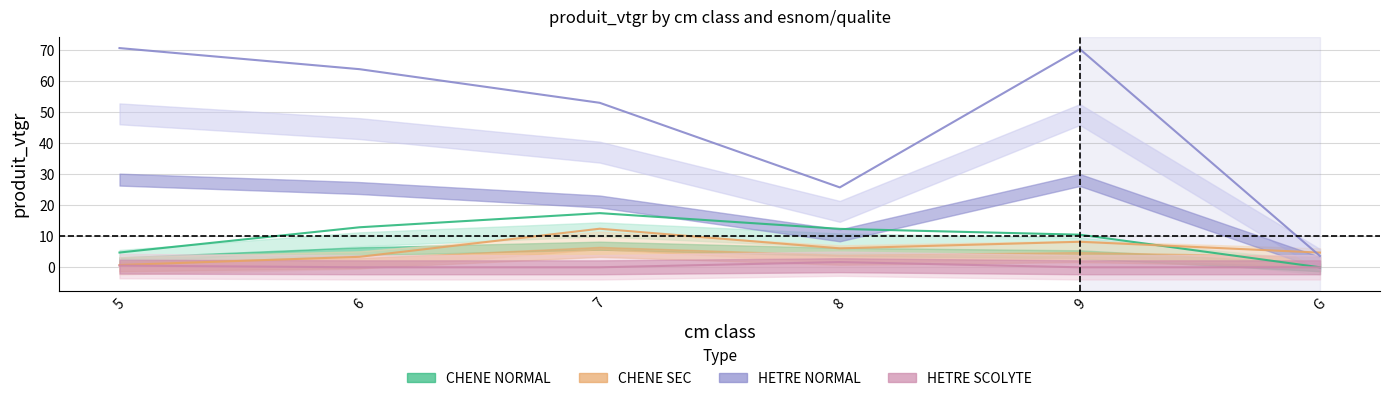

At which category is the sum across all series the highest?

9